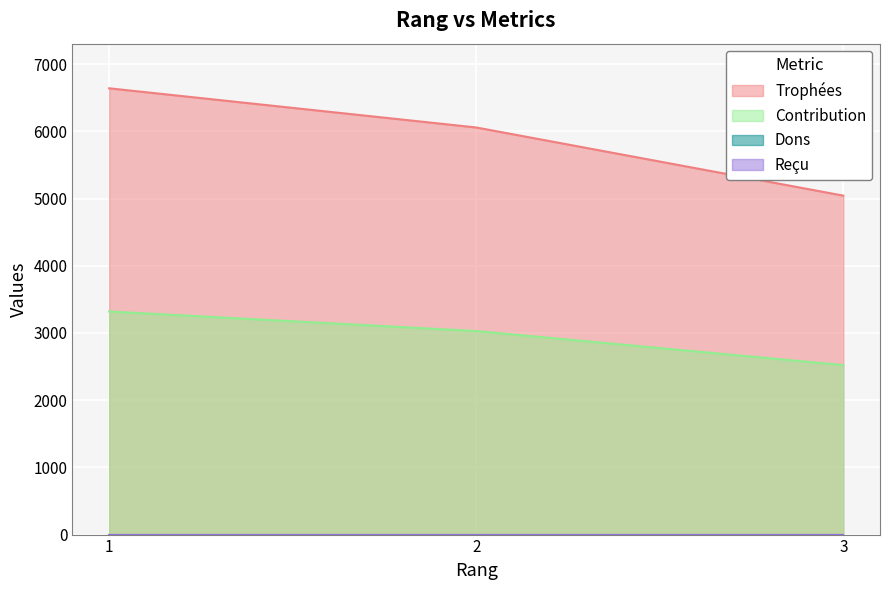

What is the difference between the maximum and minimum values in the Contribution series?

798